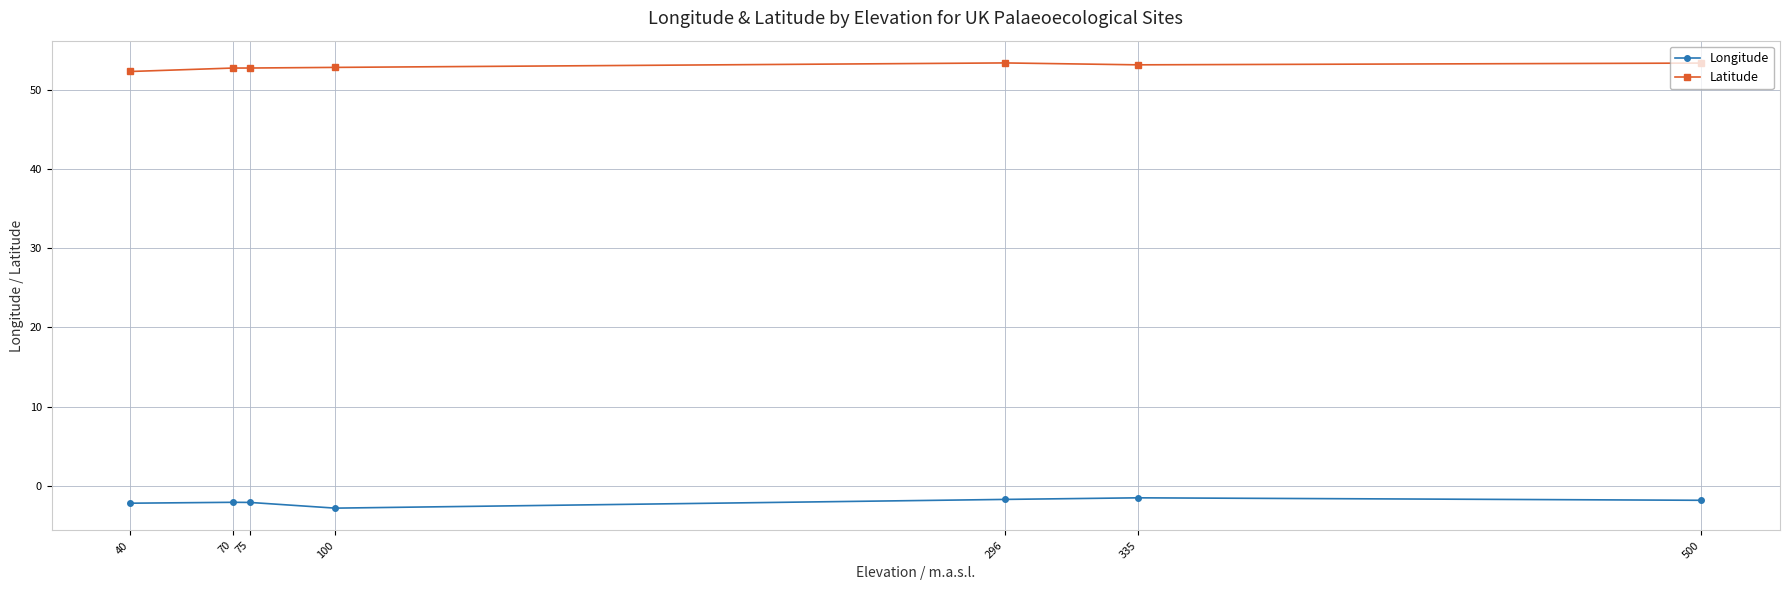

True or false: Latitude and Longitude intersect in this chart.

False